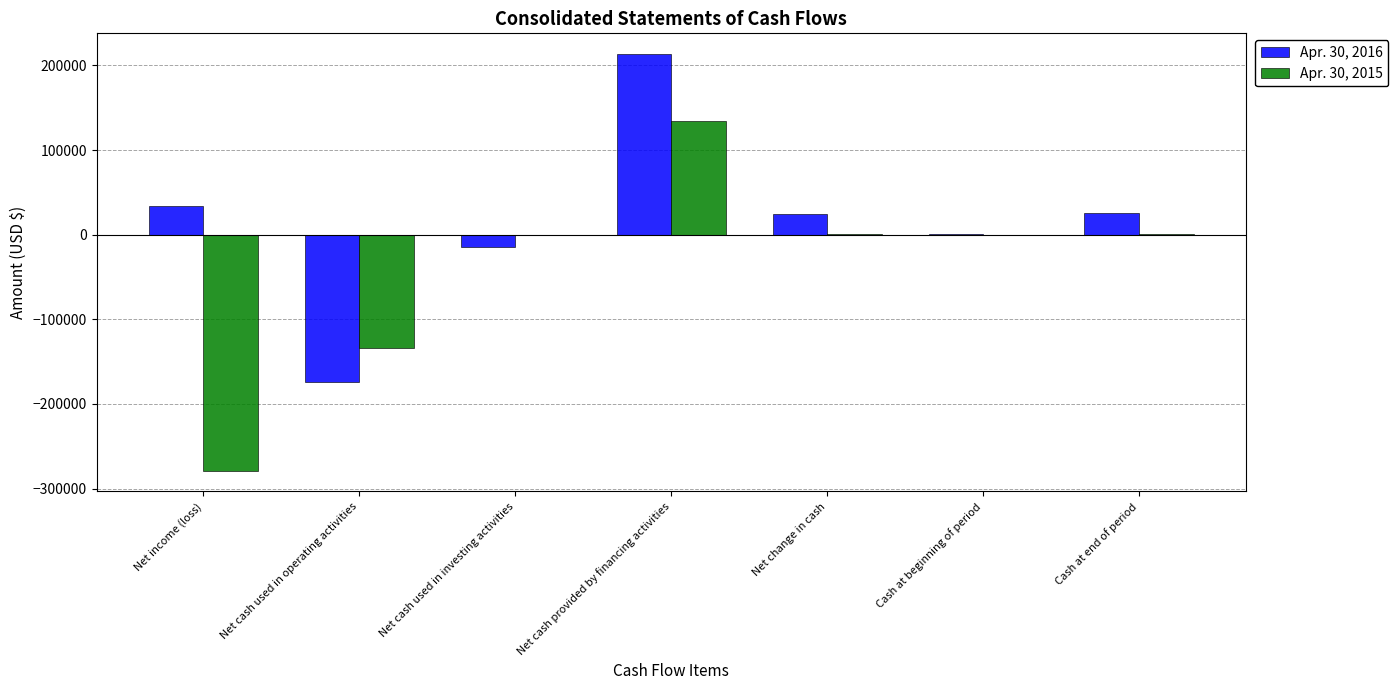

True or false: Apr. 30, 2015 has a value of 0 at Cash at beginning of period.

True